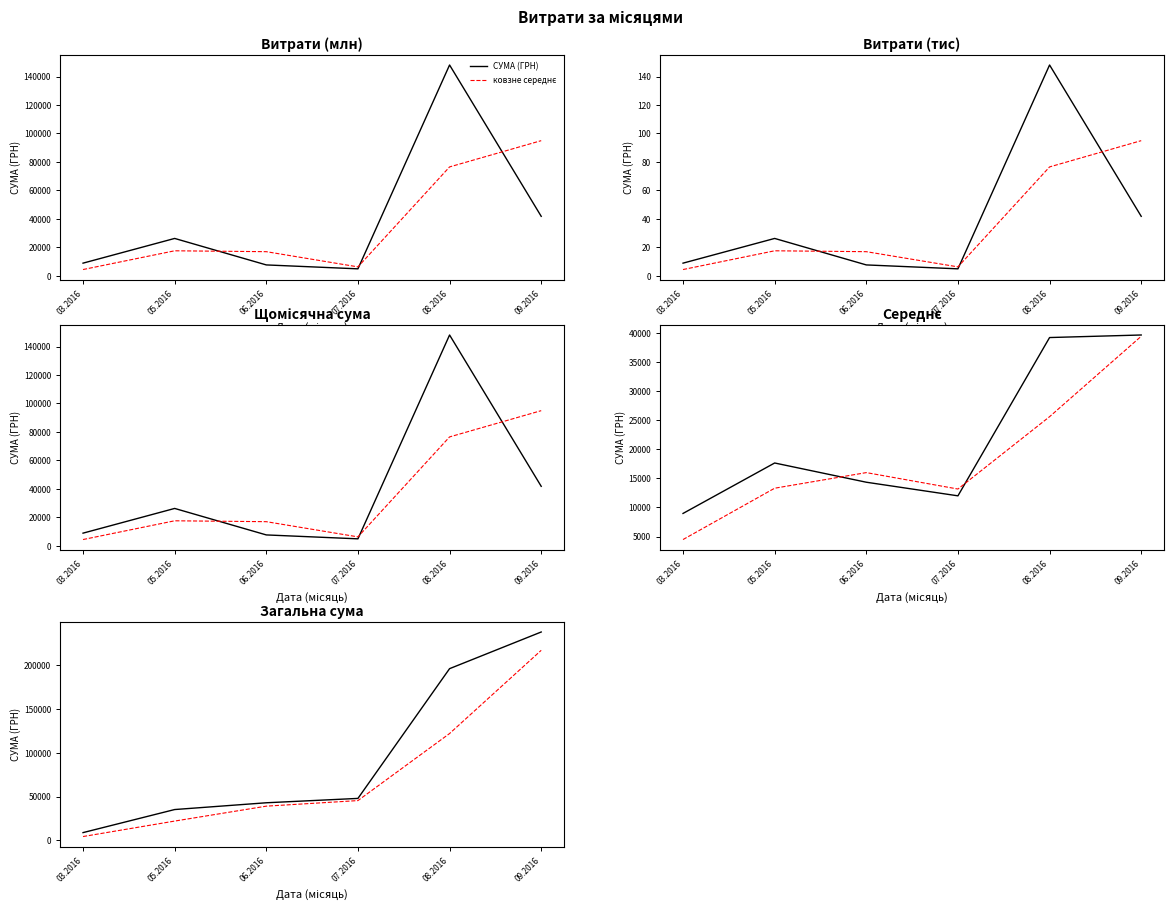

How many series are shown in this chart?

2